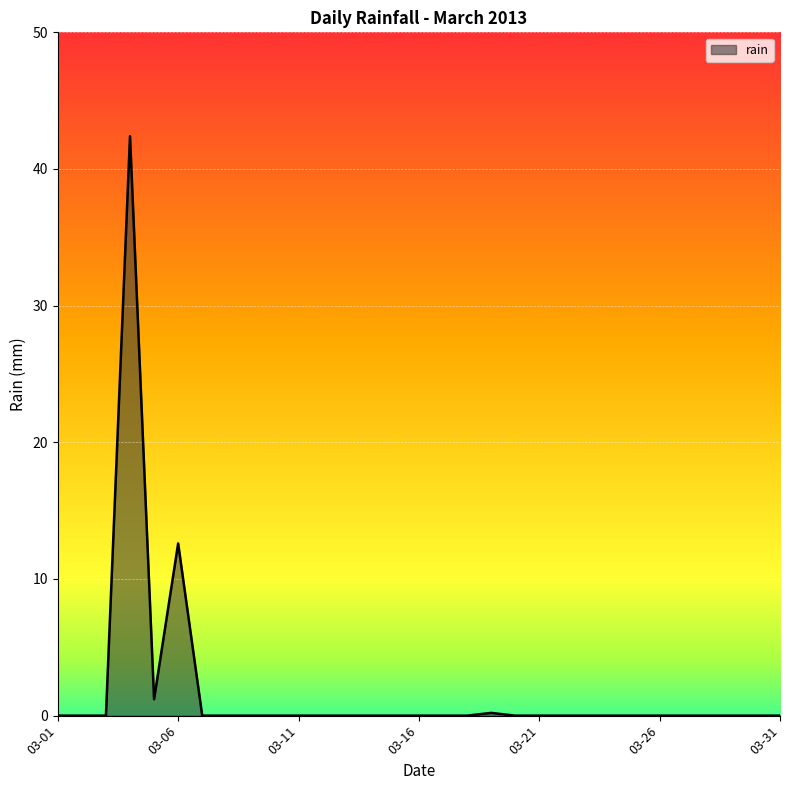

What is the maximum value shown in the chart?

42.4